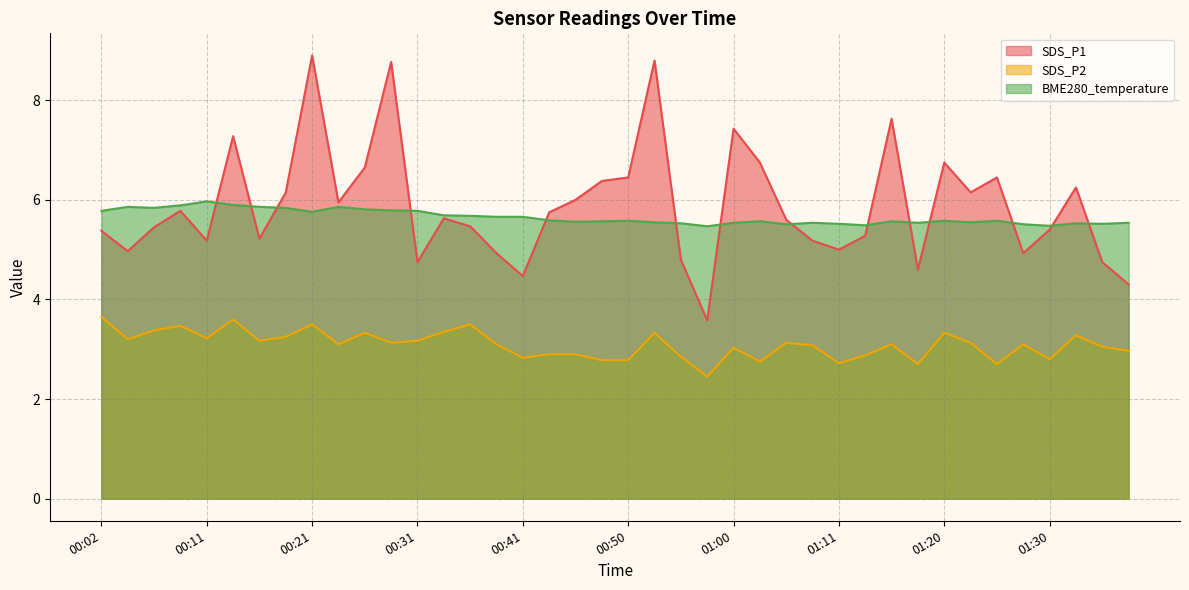

Reading right to left, transcribe all the data shown in this chart.

SDS_P1: 01:38=4.3	01:35=4.8	01:33=6.2	01:30=5.4	01:28=4.9	01:25=6.5	01:23=6.2	01:20=6.8	01:18=4.6	01:16=7.6	01:13=5.3	01:11=5.0	01:08=5.2	01:06=5.6	01:03=6.8	01:00=7.4	00:58=3.6	00:55=4.8	00:53=8.8	00:50=6.5	00:48=6.4	00:46=6.0	00:43=5.8	00:41=4.5	00:38=4.9	00:36=5.5	00:33=5.6	00:31=4.8	00:29=8.8	00:26=6.7	00:24=6.0	00:21=8.9	00:19=6.2	00:16=5.2	00:14=7.3	00:11=5.2	00:09=5.8	00:06=5.5	00:04=5.0	00:02=5.4
SDS_P2: 01:38=3.0	01:35=3.0	01:33=3.3	01:30=2.8	01:28=3.1	01:25=2.7	01:23=3.1	01:20=3.3	01:18=2.7	01:16=3.1	01:13=2.9	01:11=2.7	01:08=3.1	01:06=3.1	01:03=2.8	01:00=3.0	00:58=2.5	00:55=2.9	00:53=3.3	00:50=2.8	00:48=2.8	00:46=2.9	00:43=2.9	00:41=2.8	00:38=3.1	00:36=3.5	00:33=3.4	00:31=3.2	00:29=3.1	00:26=3.3	00:24=3.1	00:21=3.5	00:19=3.2	00:16=3.2	00:14=3.6	00:11=3.2	00:09=3.5	00:06=3.4	00:04=3.2	00:02=3.6
BME280_temperature: 01:38=5.5	01:35=5.5	01:33=5.5	01:30=5.5	01:28=5.5	01:25=5.6	01:23=5.5	01:20=5.6	01:18=5.5	01:16=5.6	01:13=5.5	01:11=5.5	01:08=5.5	01:06=5.5	01:03=5.6	01:00=5.5	00:58=5.5	00:55=5.5	00:53=5.5	00:50=5.6	00:48=5.6	00:46=5.6	00:43=5.6	00:41=5.7	00:38=5.7	00:36=5.7	00:33=5.7	00:31=5.8	00:29=5.8	00:26=5.8	00:24=5.9	00:21=5.8	00:19=5.8	00:16=5.9	00:14=5.9	00:11=6.0	00:09=5.9	00:06=5.8	00:04=5.9	00:02=5.8